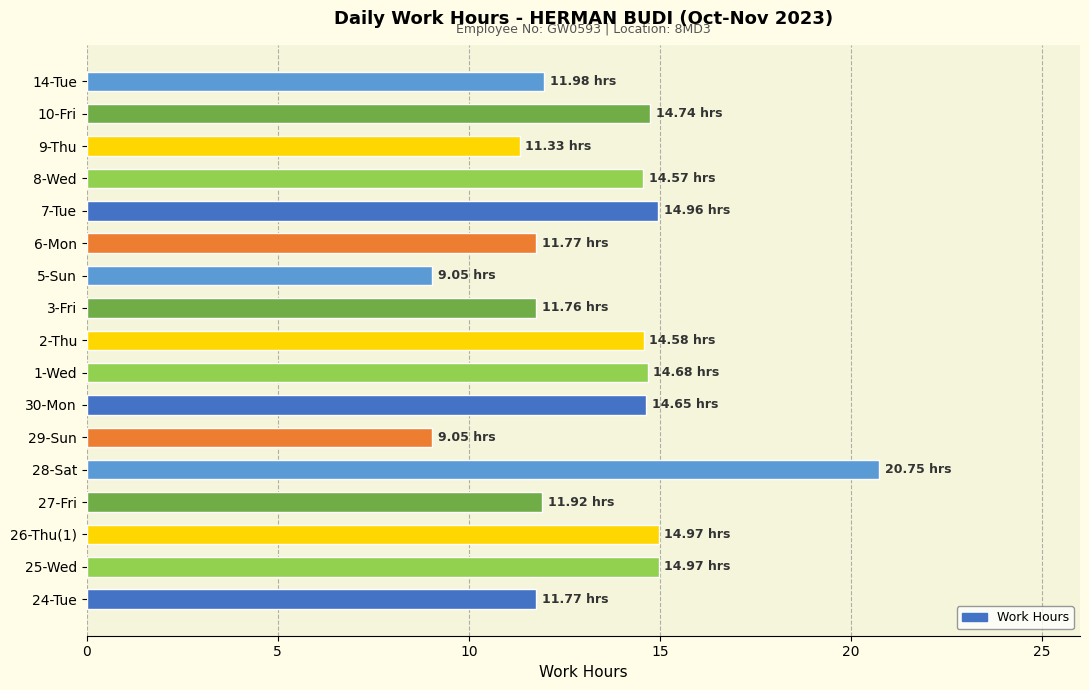

What is the ratio of the value at 24-Tue to the value at 10-Fri?

0.8